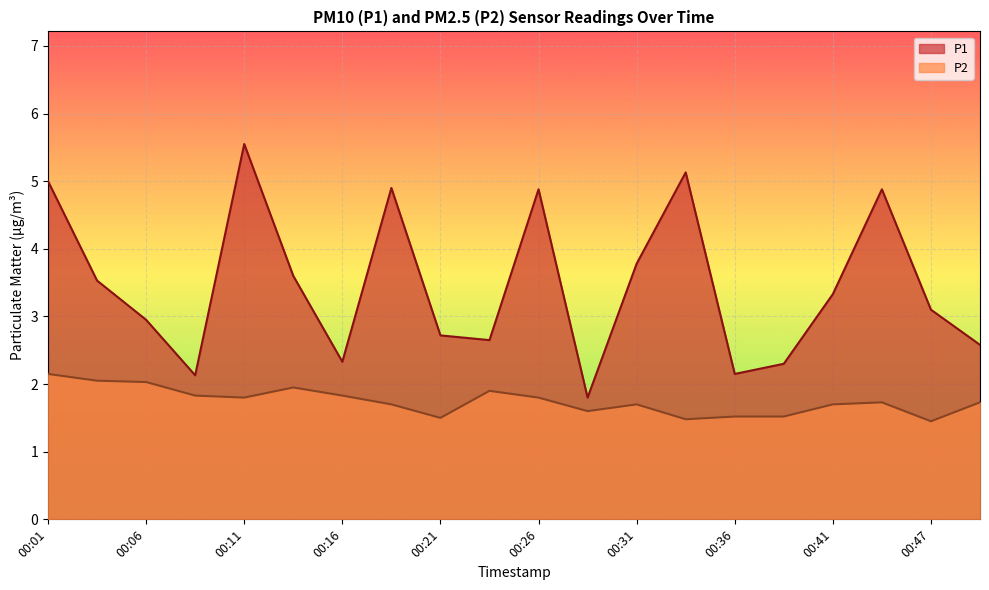

Reading left to right, what are all the values shown in this chart?

P1: 00:01=5.0	00:04=3.5	00:06=3.0	00:09=2.1	00:11=5.5	00:14=3.6	00:16=2.3	00:19=4.9	00:21=2.7	00:24=2.6	00:26=4.9	00:29=1.8	00:31=3.8	00:34=5.1	00:36=2.1	00:39=2.3	00:41=3.3	00:44=4.9	00:47=3.1	00:49=2.6
P2: 00:01=2.1	00:04=2.0	00:06=2.0	00:09=1.8	00:11=1.8	00:14=1.9	00:16=1.8	00:19=1.7	00:21=1.5	00:24=1.9	00:26=1.8	00:29=1.6	00:31=1.7	00:34=1.5	00:36=1.5	00:39=1.5	00:41=1.7	00:44=1.7	00:47=1.4	00:49=1.7